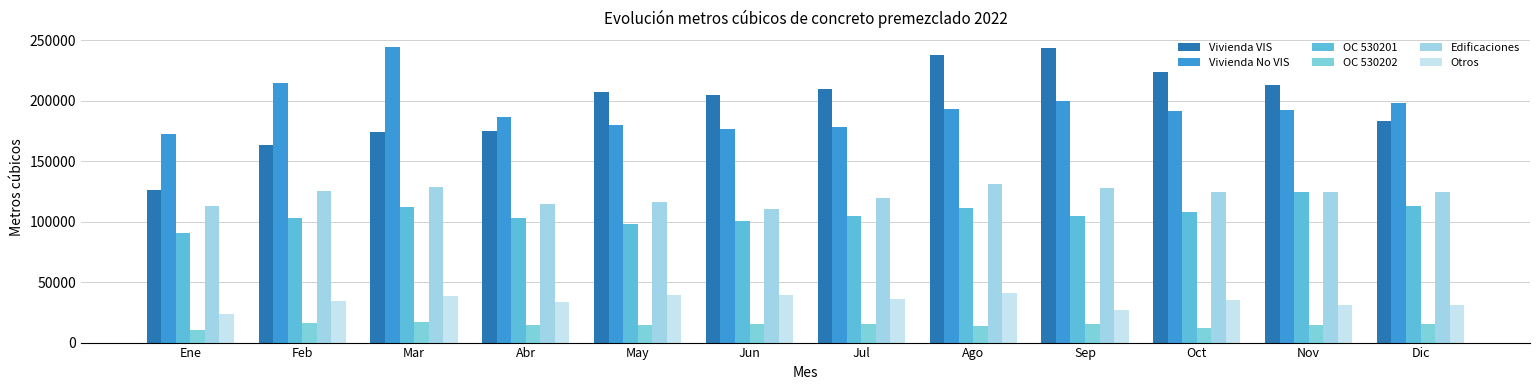

What is the label of the 9th bar from the right?

Abr